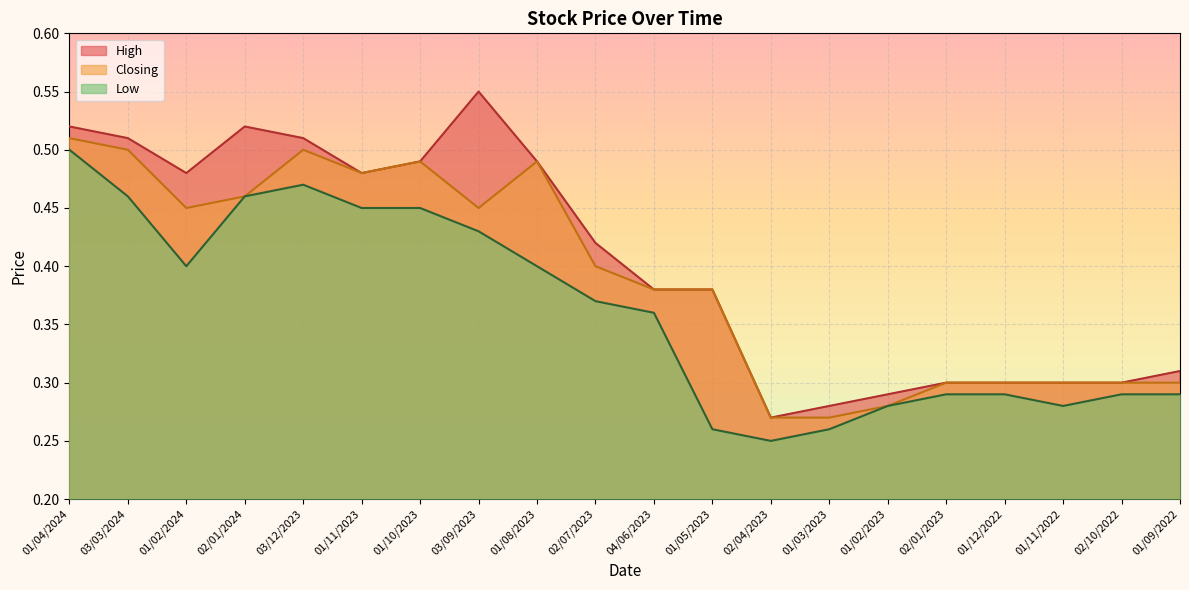

At 02/01/2023, list the series in order from smallest to largest.

Low, High, Closing